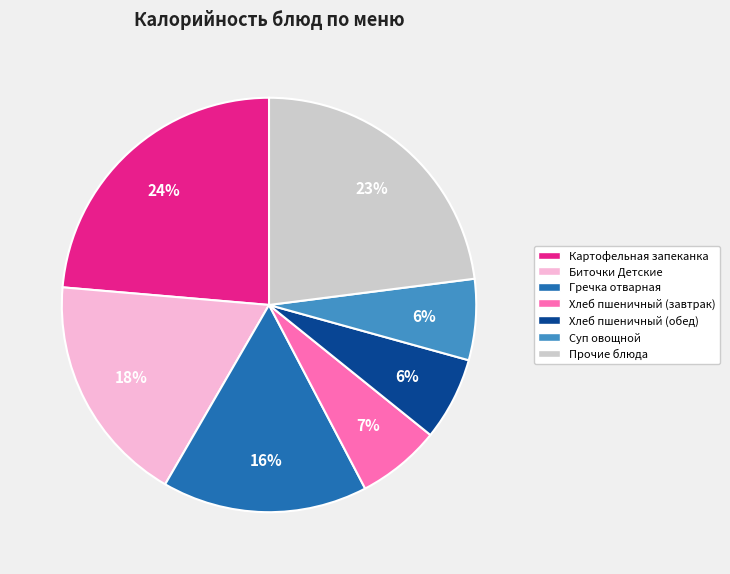

Combined, do Суп овощной and Хлеб пшеничный (завтрак) account for over 50%?

No